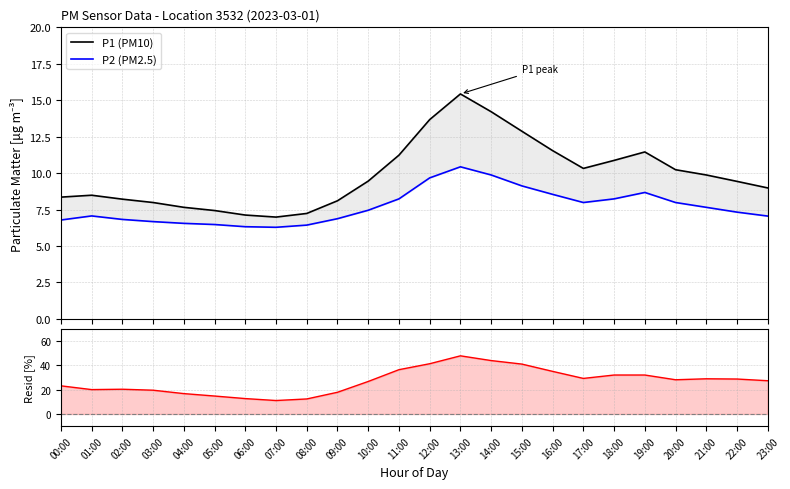

How many categories are shown in the chart?

24